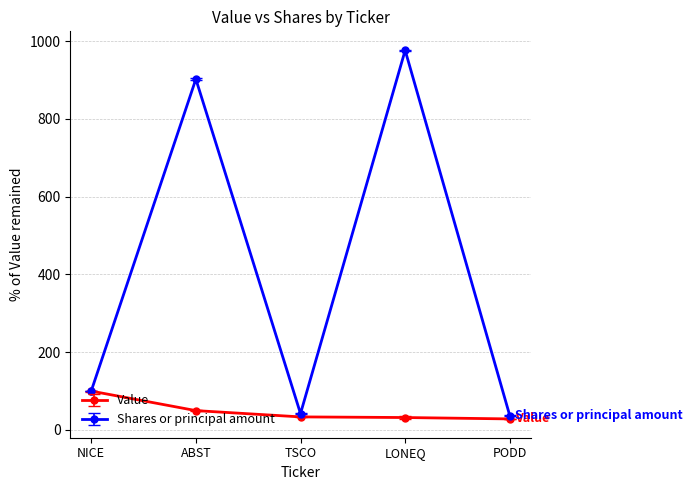

What is the label of the 4th point from the right?

ABST